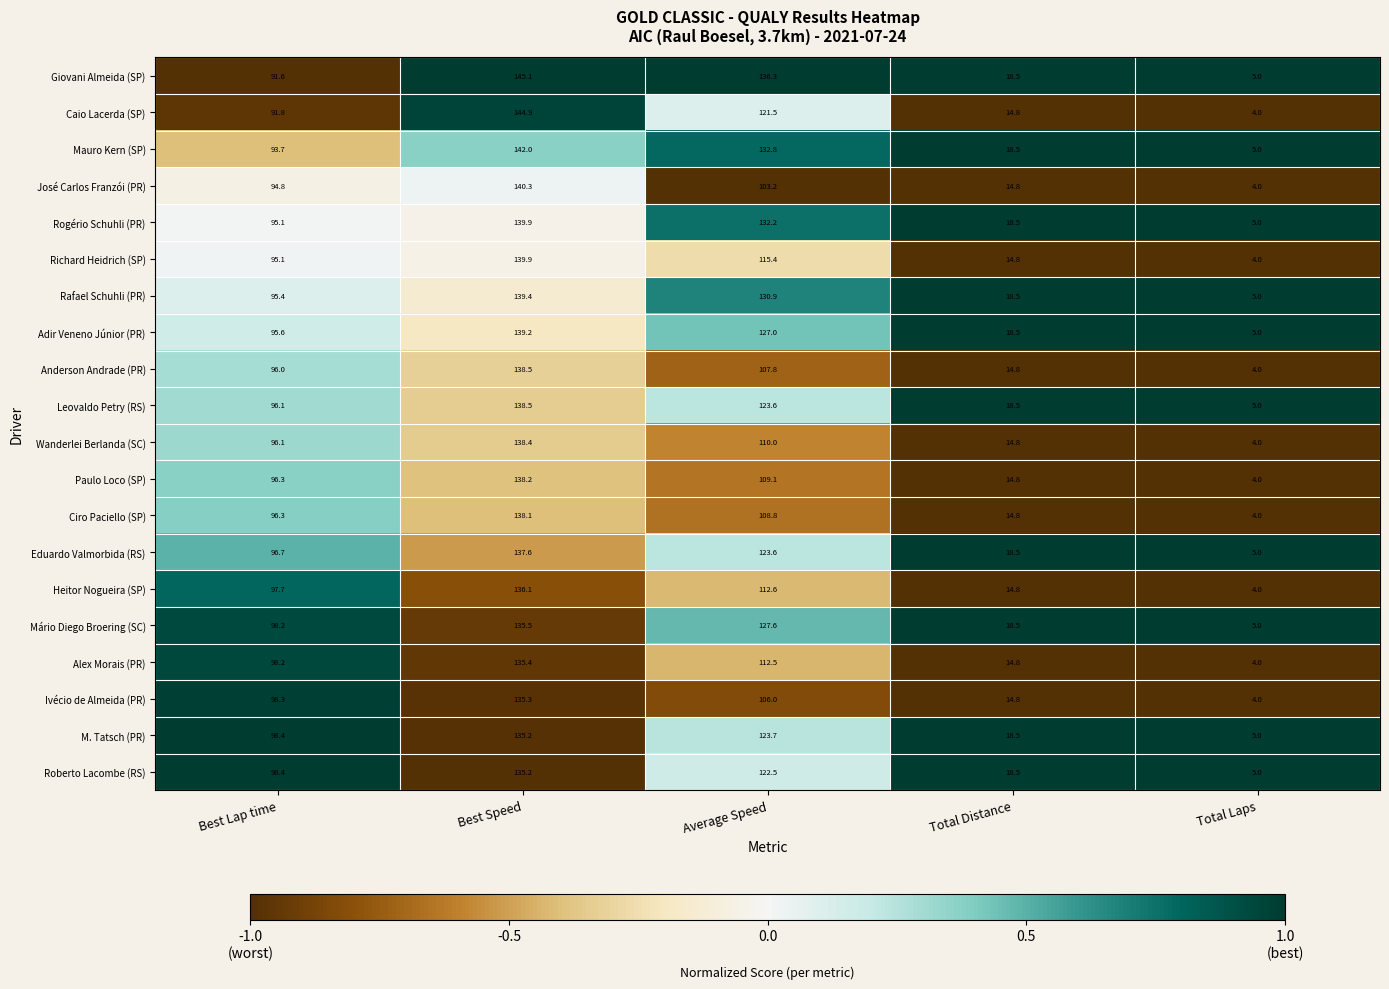

What is the sum of all Eduardo Valmorbida (RS) values?

381.4